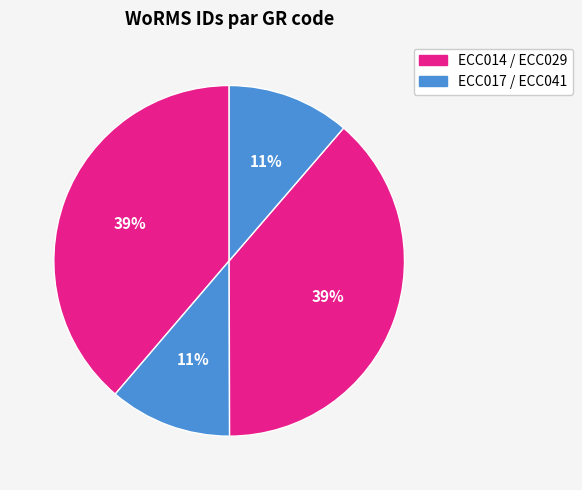

Count the number of slices in the pie.

4